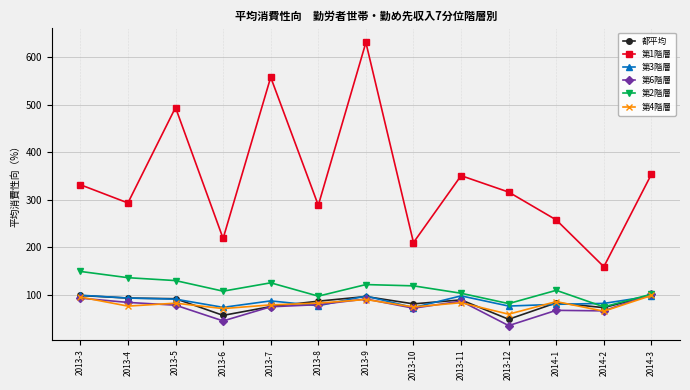

What is the difference between the highest and lowest values at 2013-12?

281.4